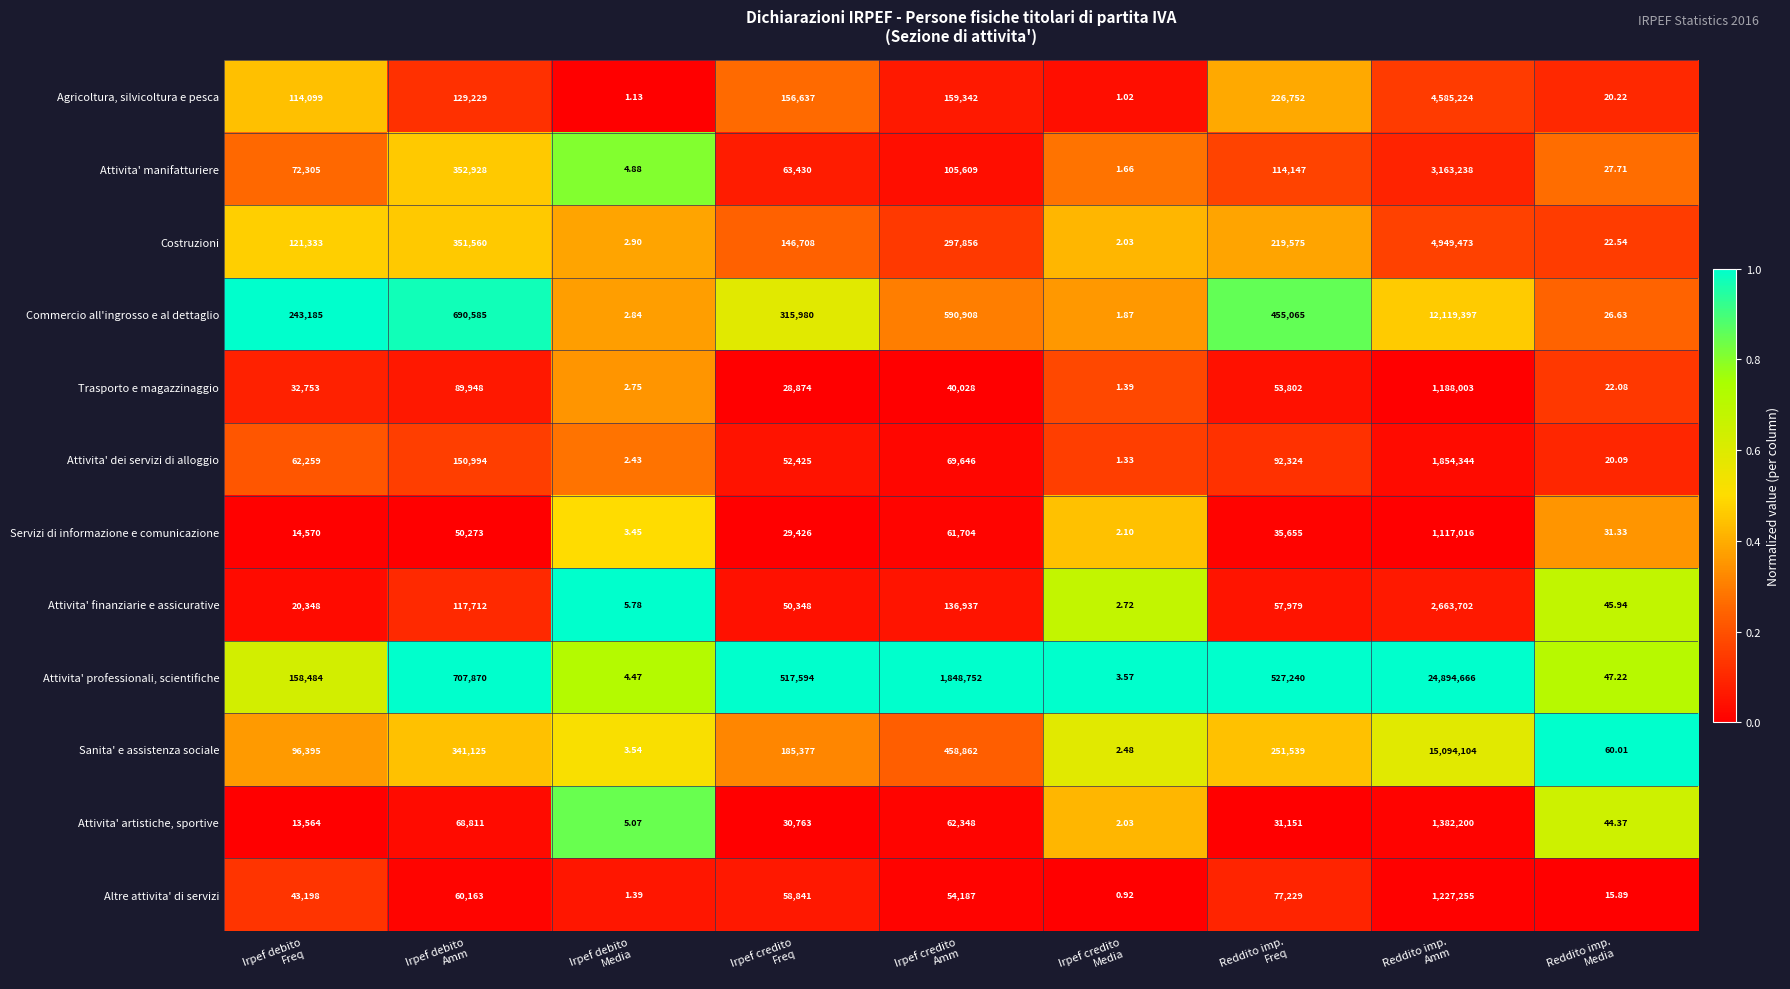

List the series in order of their peak value, lowest first.

Servizi di informazione e comunicazione, Trasporto e magazzinaggio, Altre attivita' di servizi, Attivita' artistiche, sportive, Attivita' dei servizi di alloggio, Attivita' finanziarie e assicurative, Attivita' manifatturiere, Agricoltura, silvicoltura e pesca, Costruzioni, Commercio all'ingrosso e al dettaglio, Sanita' e assistenza sociale, Attivita' professionali, scientifiche